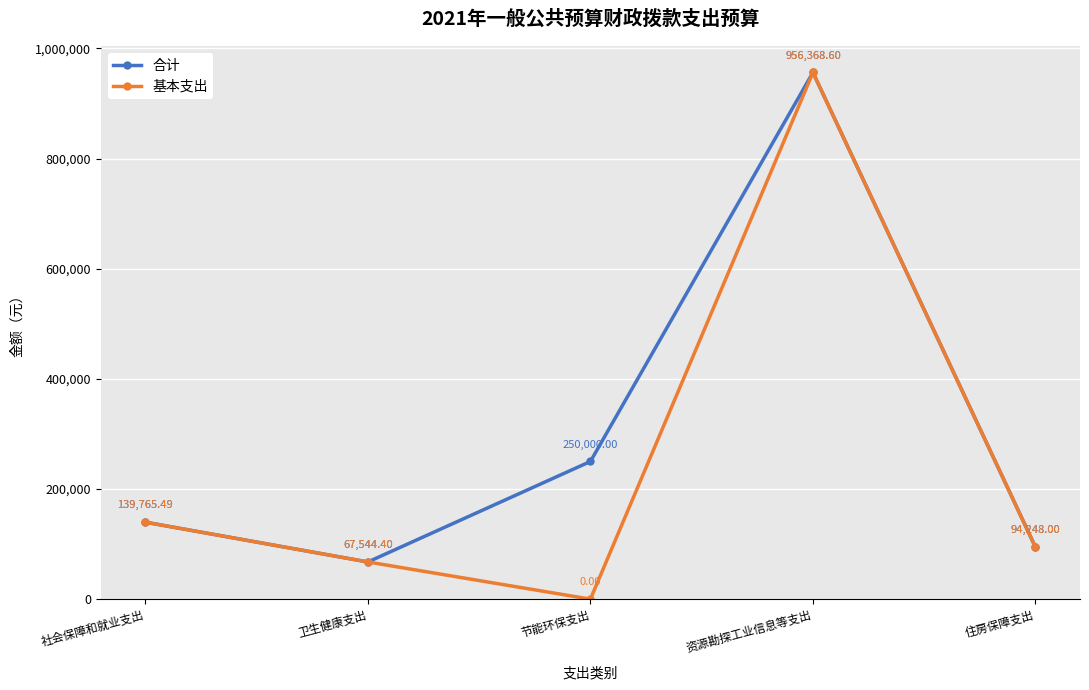

What are all the series names shown in the legend?

合计, 基本支出